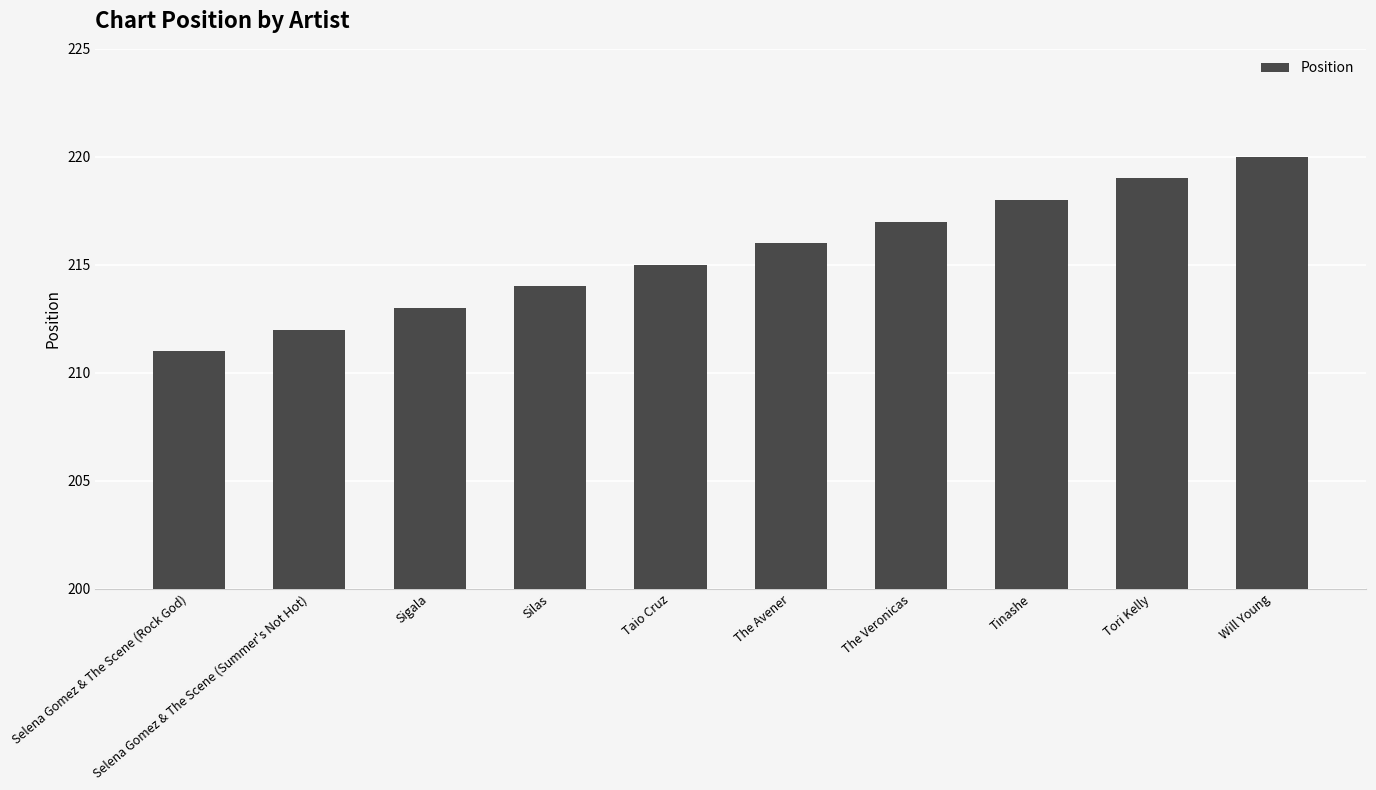

Rank the categories by value from highest to lowest.

Will Young, Tori Kelly, Tinashe, The Veronicas, The Avener, Taio Cruz, Silas, Sigala, Selena Gomez & The Scene (Summer's Not Hot), Selena Gomez & The Scene (Rock God)